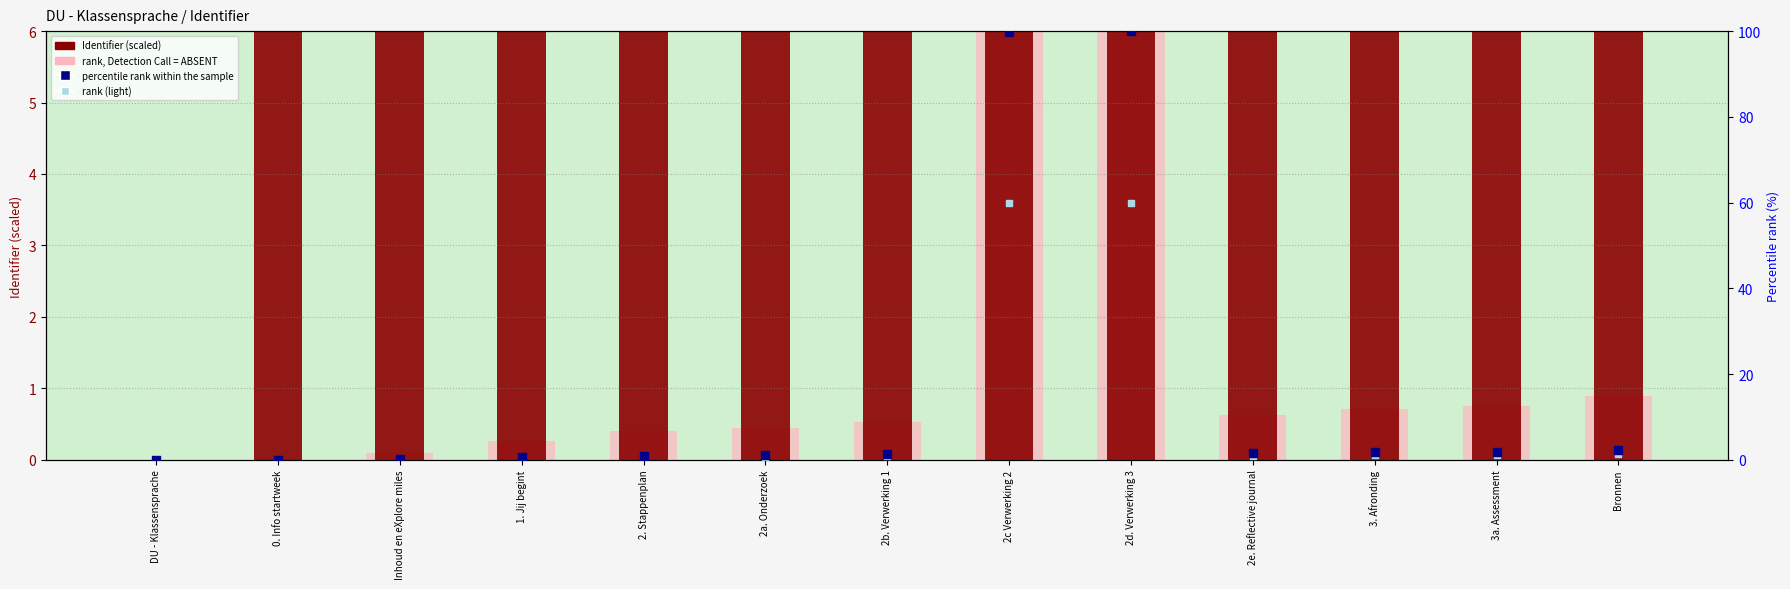

Is the value of Identifier (scaled) at 0. Info startweek greater than the value of rank (light) at 3. Afronding?

Yes